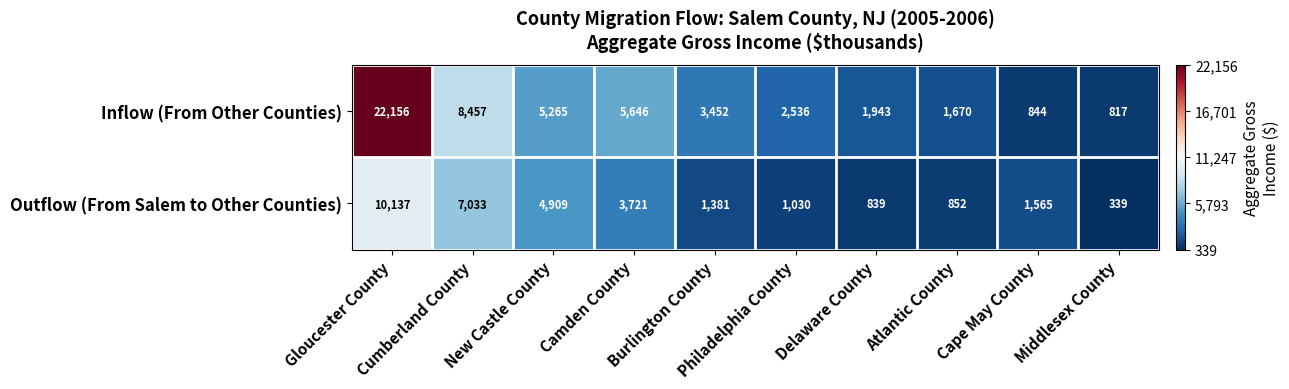

What is the greatest value displayed?

22156